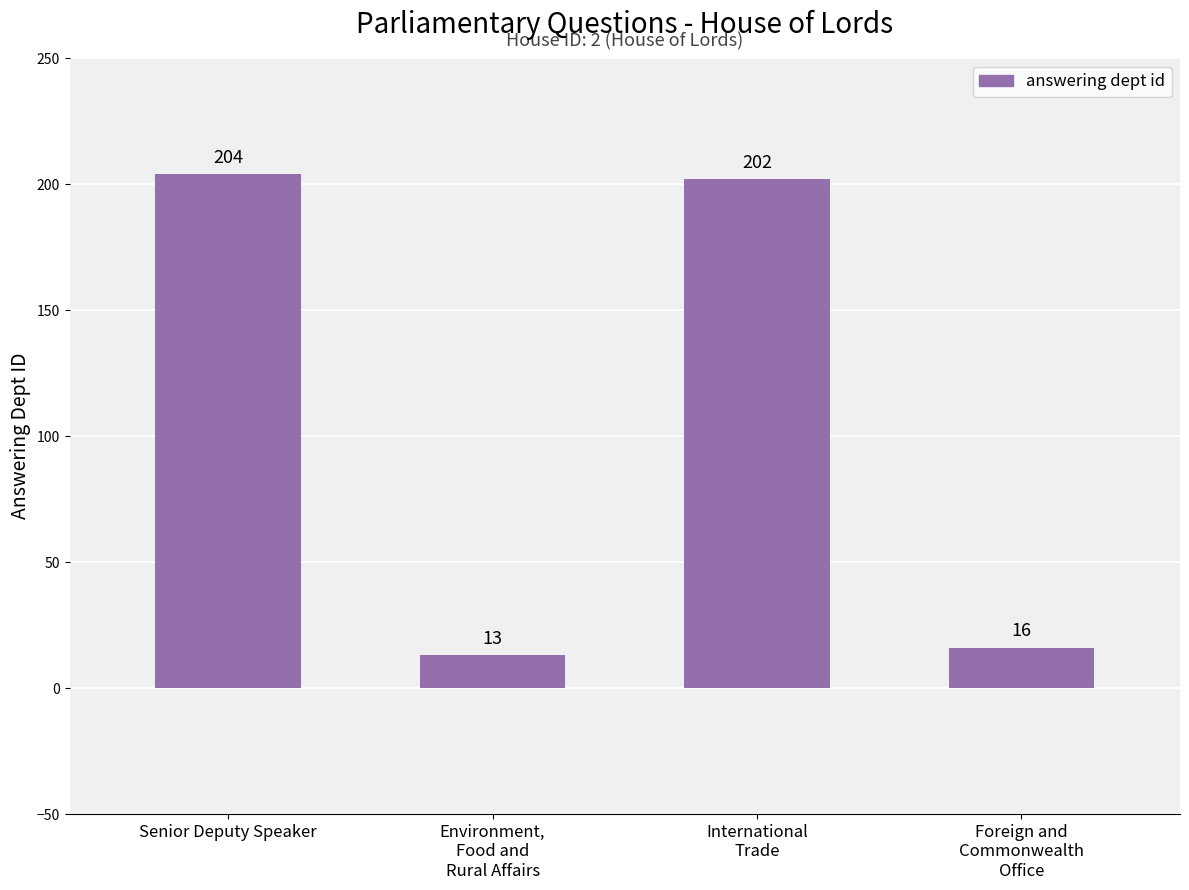

What is the difference between the maximum and minimum values?

191